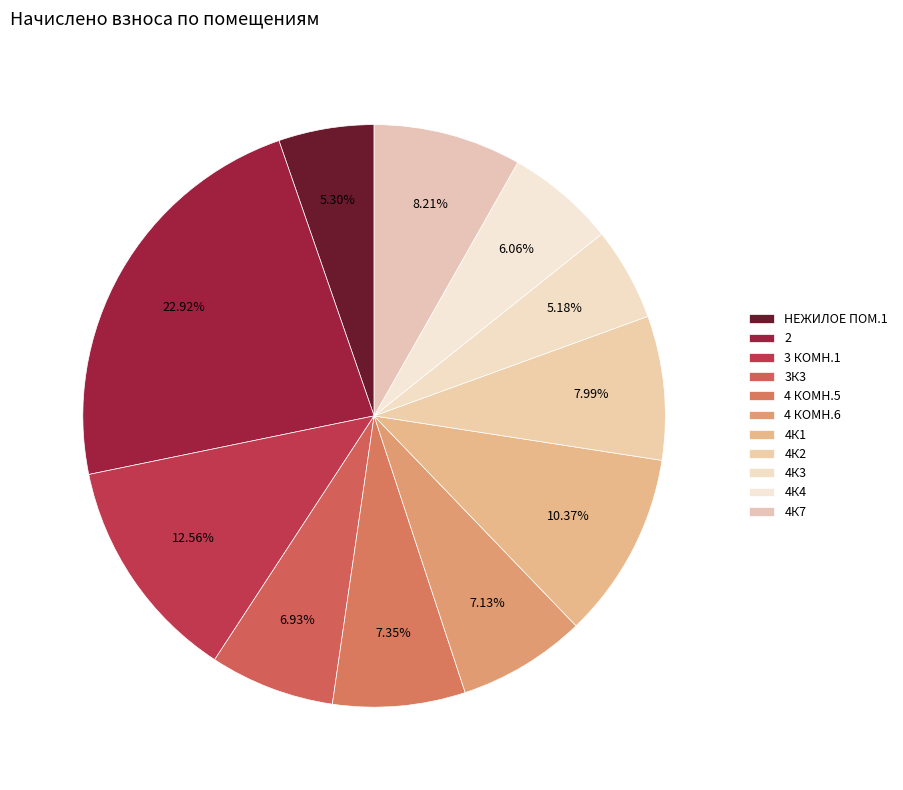

Which has a higher value, НЕЖИЛОЕ ПОМ.1 or 4К1?

4К1